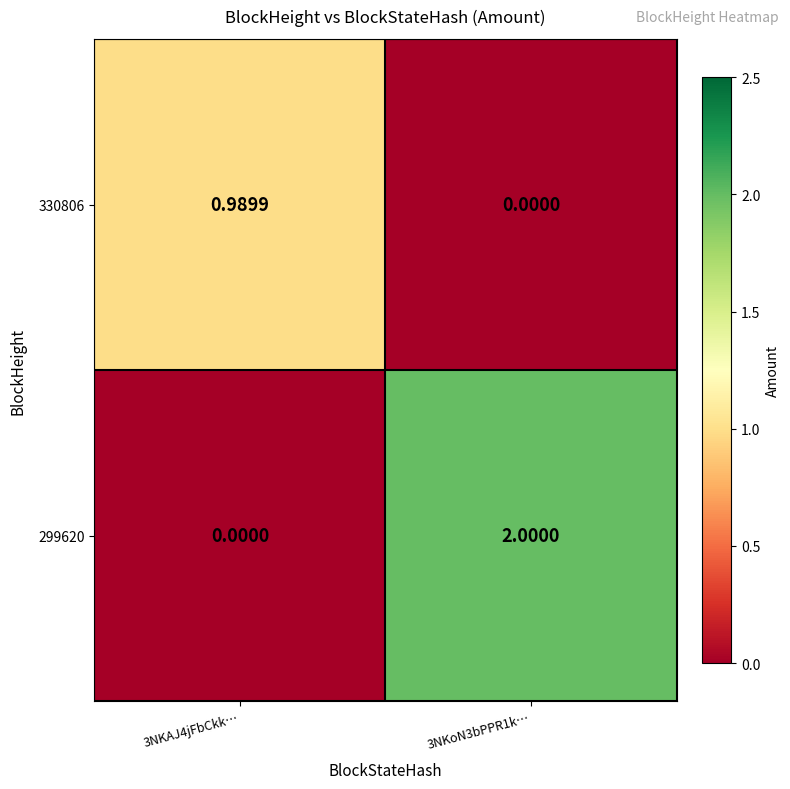

Is the value of 299620 at 3NKAJ4jFbCkk… greater than the value of 330806 at 3NKAJ4jFbCkk…?

No